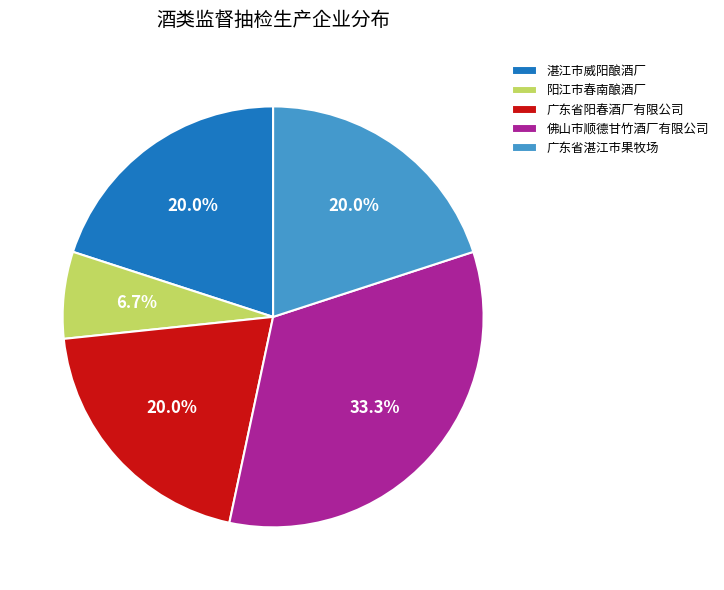

Is there any slice that represents more than half of the pie?

No